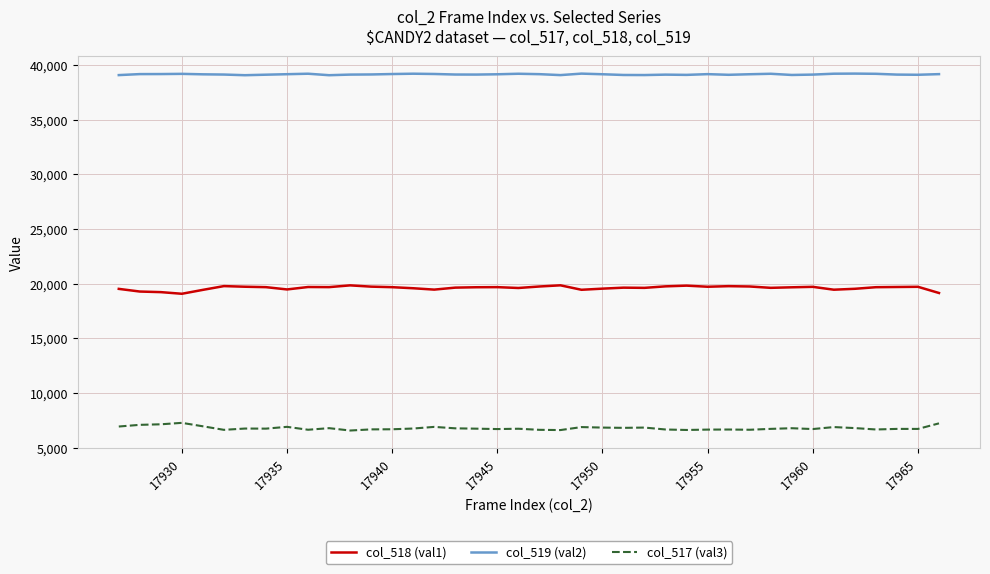

Which series has the largest total across all categories?

col_519 (val2)